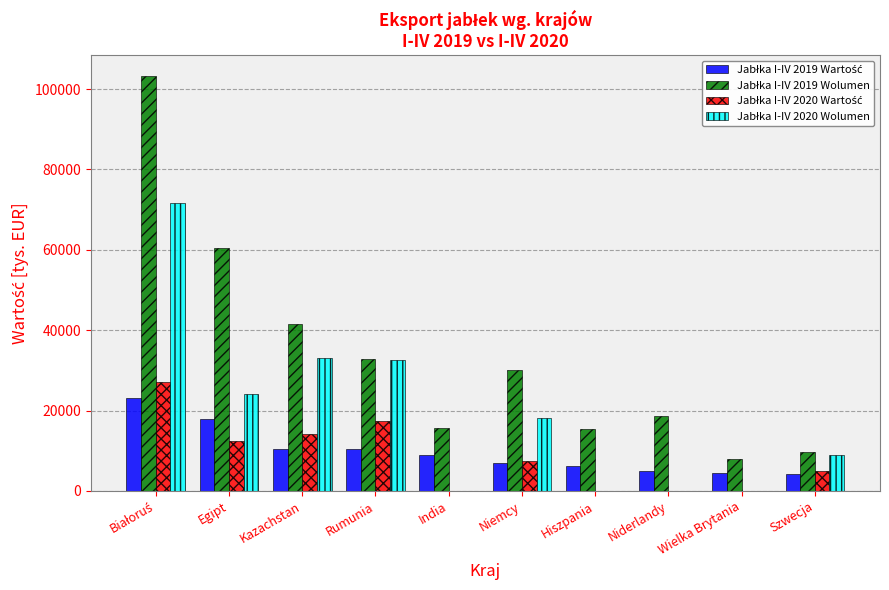

How many series are shown in this chart?

4